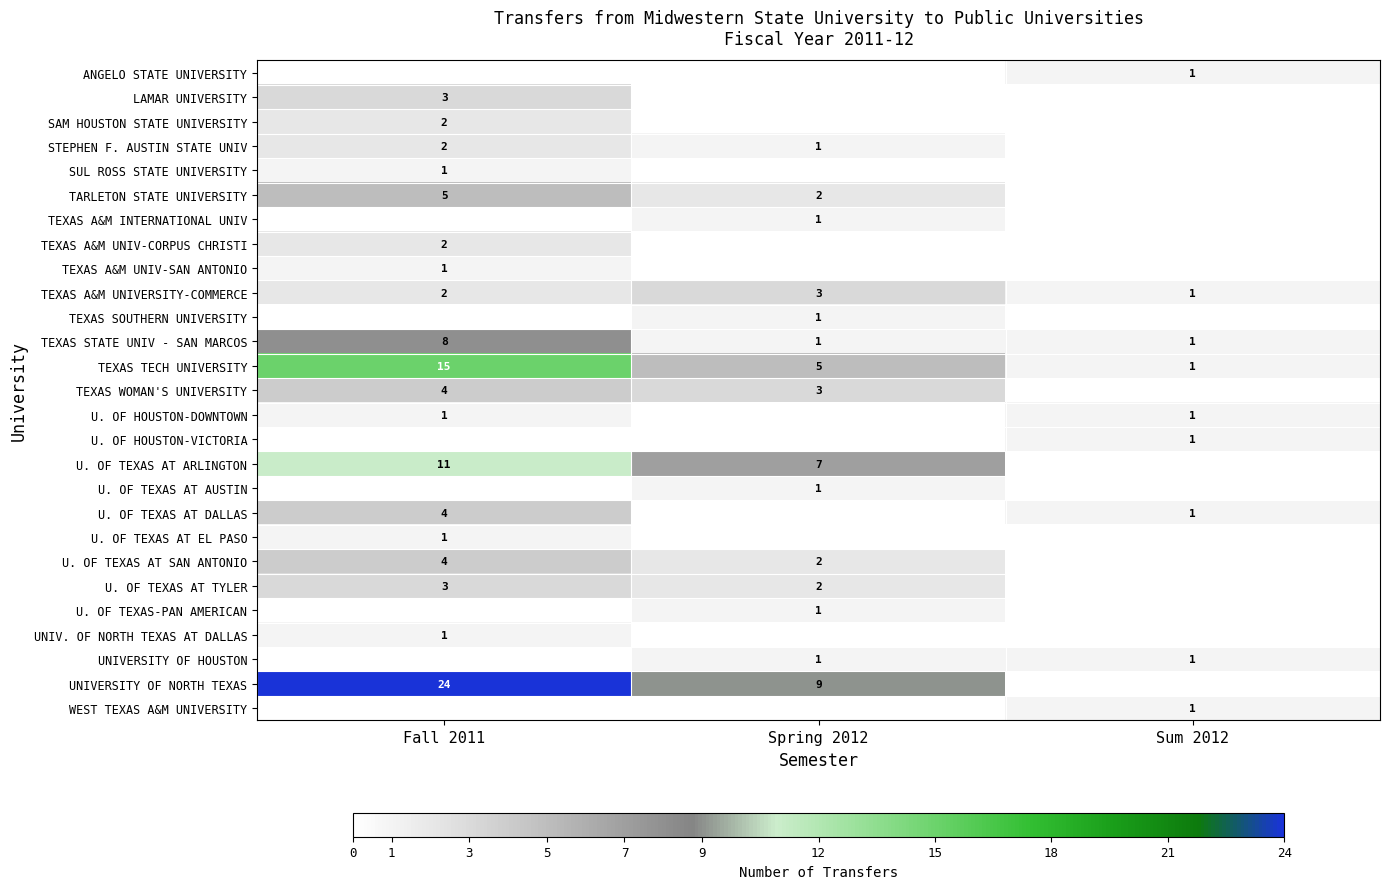

What is the sum of the TEXAS STATE UNIV - SAN MARCOS values at Sum 2012 and Fall 2011?

9